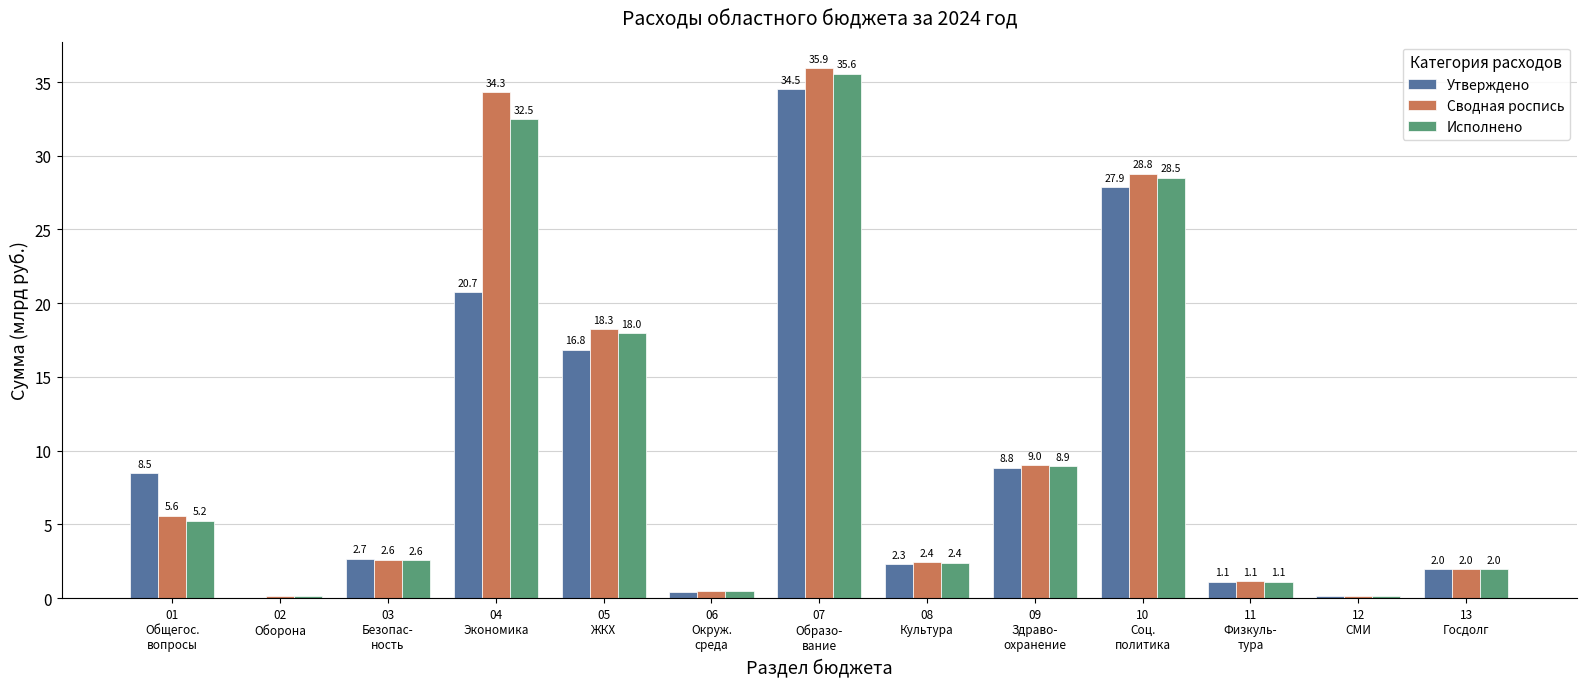

Which series has the widest spread of values?

Сводная роспись